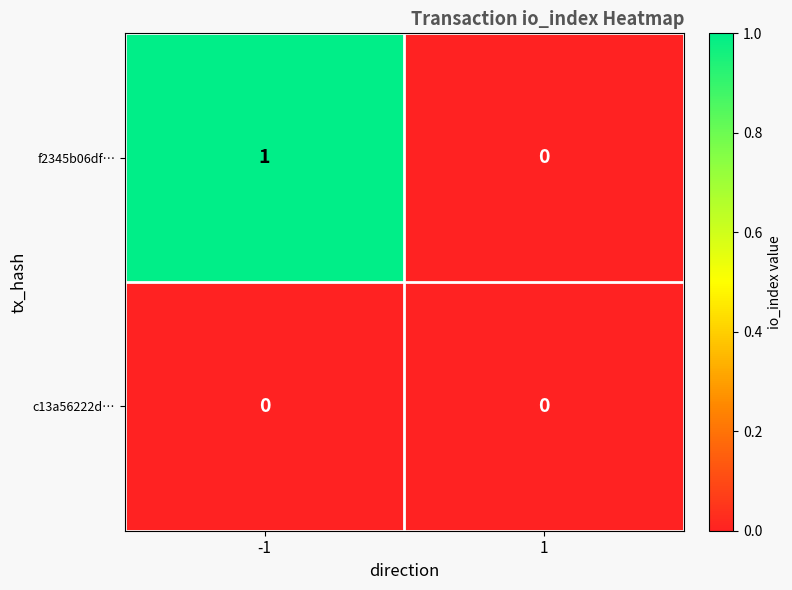

Rank the series by their maximum value, from lowest to highest.

c13a56222d…, f2345b06df…